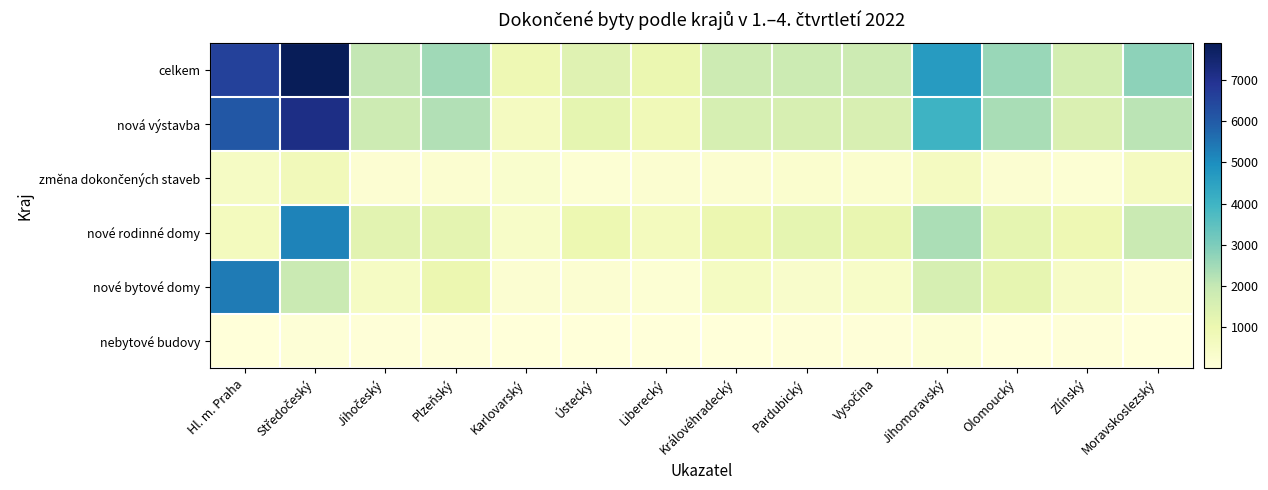

Between Jihomoravský and Zlínský, which is larger?

Jihomoravský